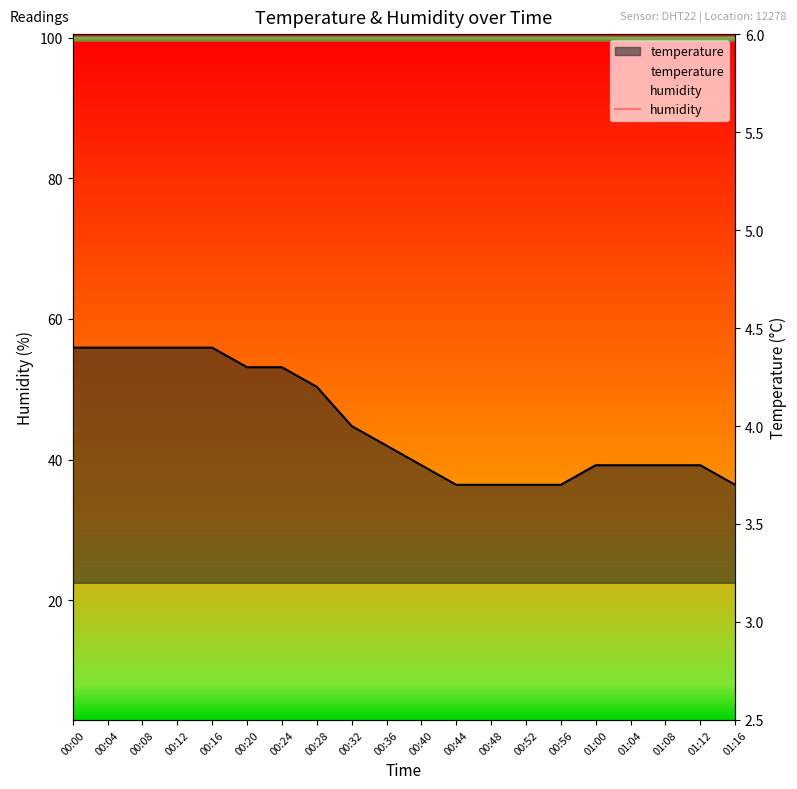

Between 00:24 and 00:16, which is larger?

00:16